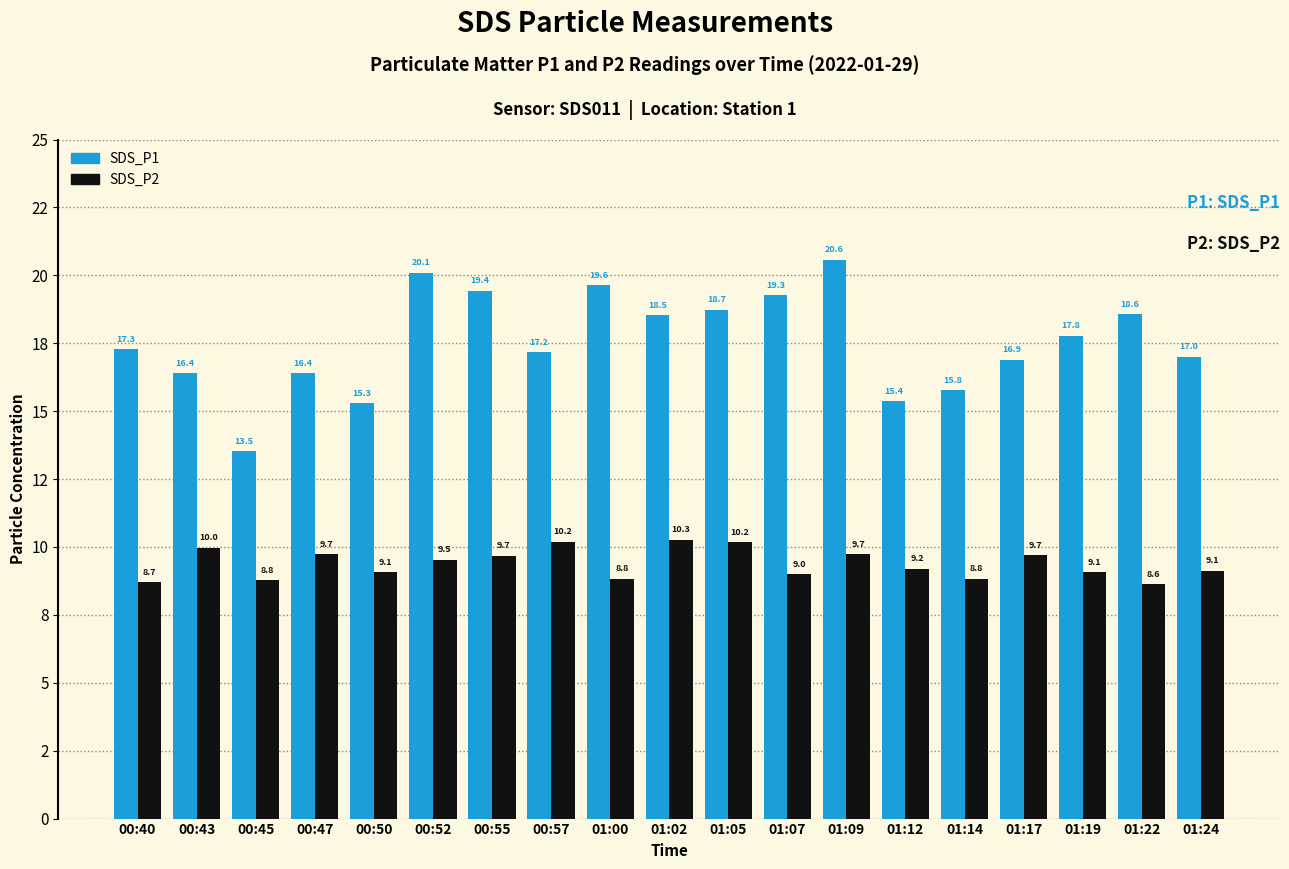

Are the bars grouped side by side (vs. stacked)?

Yes